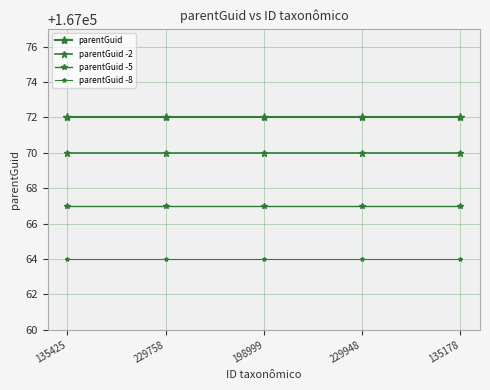

At which label is parentGuid -2 closest to 167070?

135425